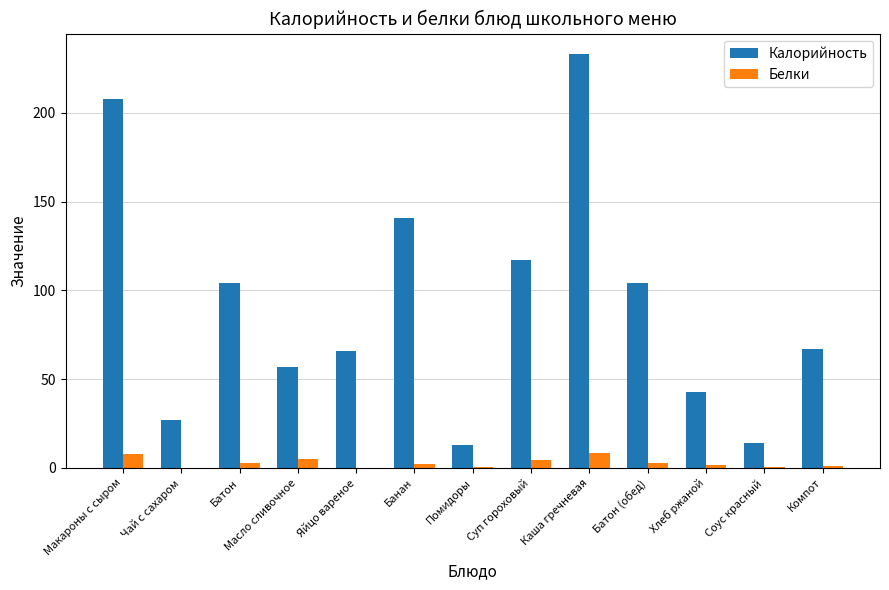

True or false: Калорийность has a value of 295.3 at Макароны с сыром.

False